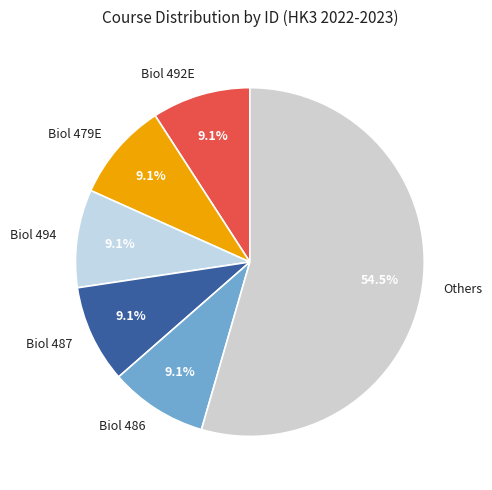

What percentage is the Biol 492E slice, to the nearest percent?

9%